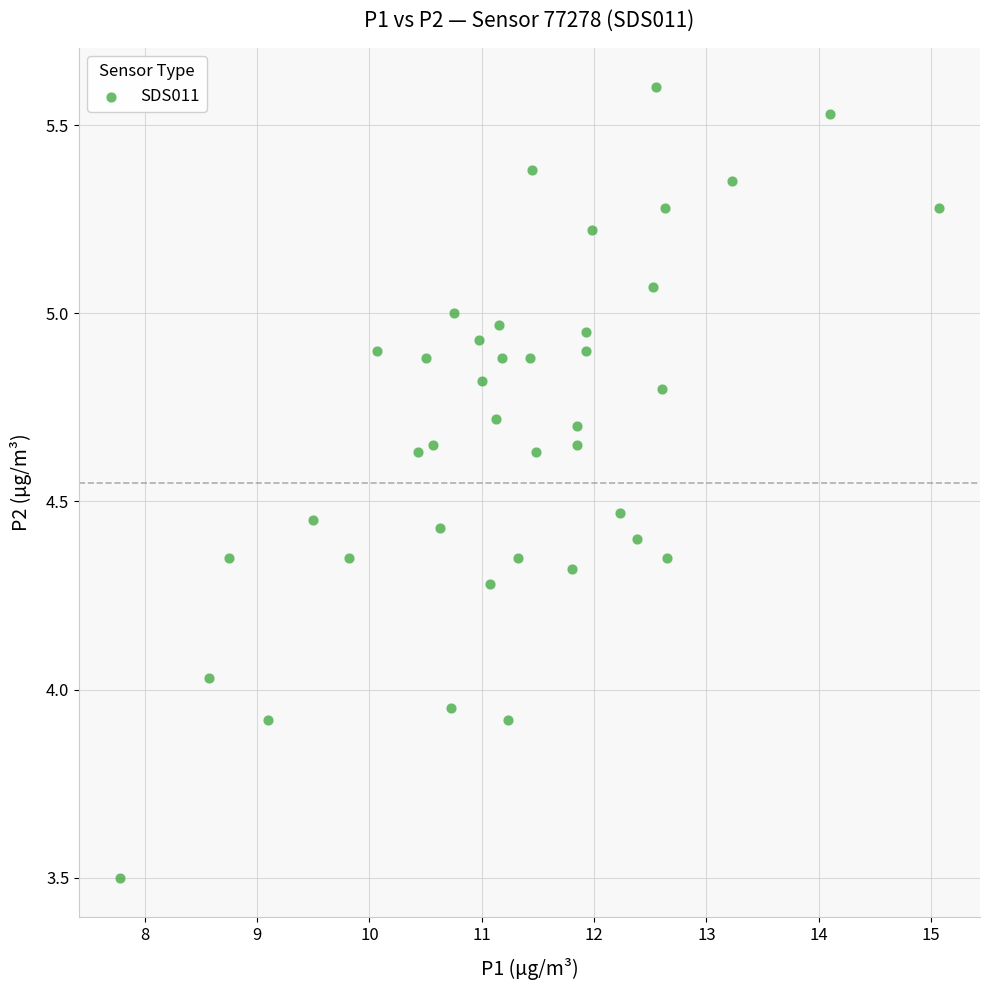

What is the range of X values (max minus min)?

7.3